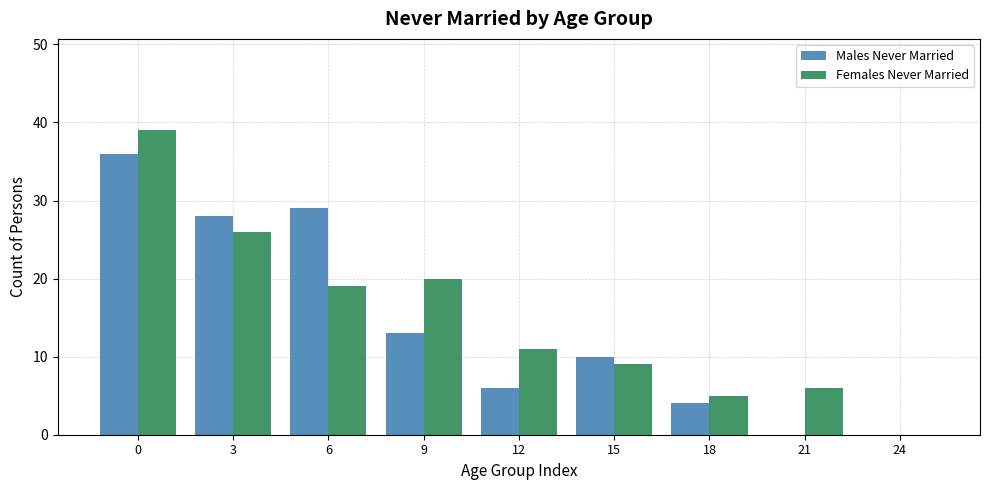

Reading right to left, transcribe all the data shown in this chart.

Males Never Married: 24=0	21=0	18=4	15=10	12=6	9=13	6=29	3=28	0=36
Females Never Married: 24=0	21=6	18=5	15=9	12=11	9=20	6=19	3=26	0=39